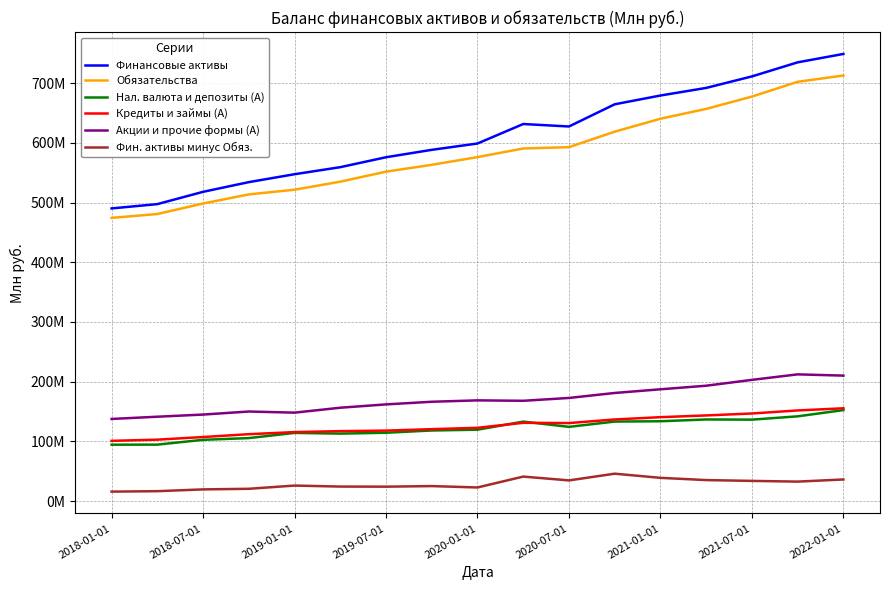

Is this an area chart (filled region under the line)?

No